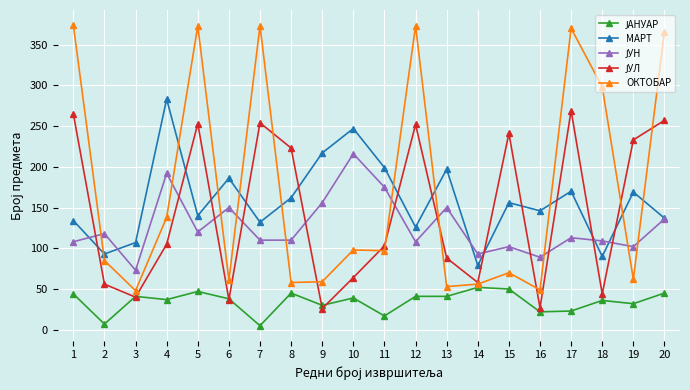

The ОКТОБАР series shows 87 at 9. True or false?

False